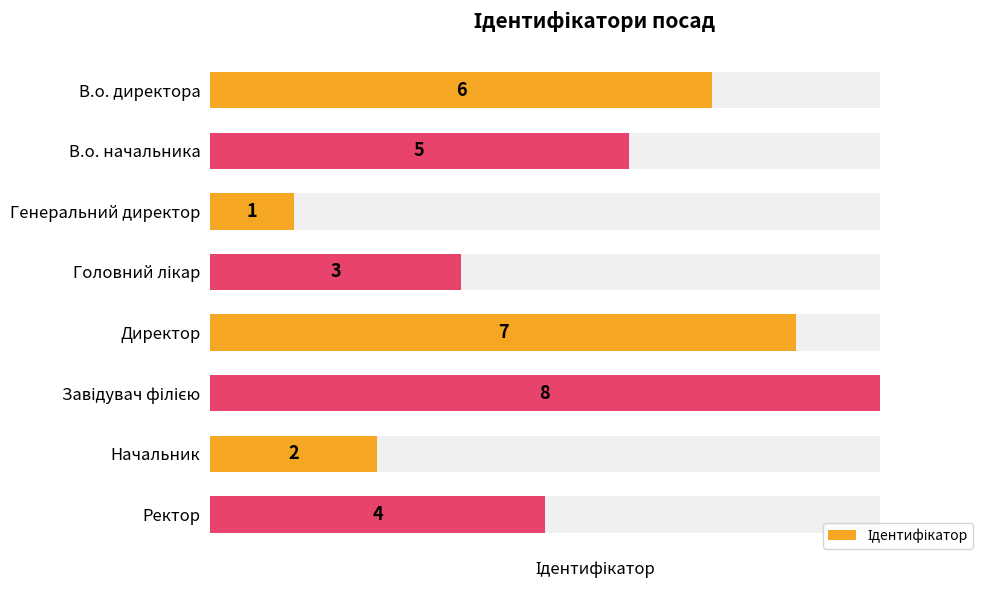

What is the greatest value displayed?

8